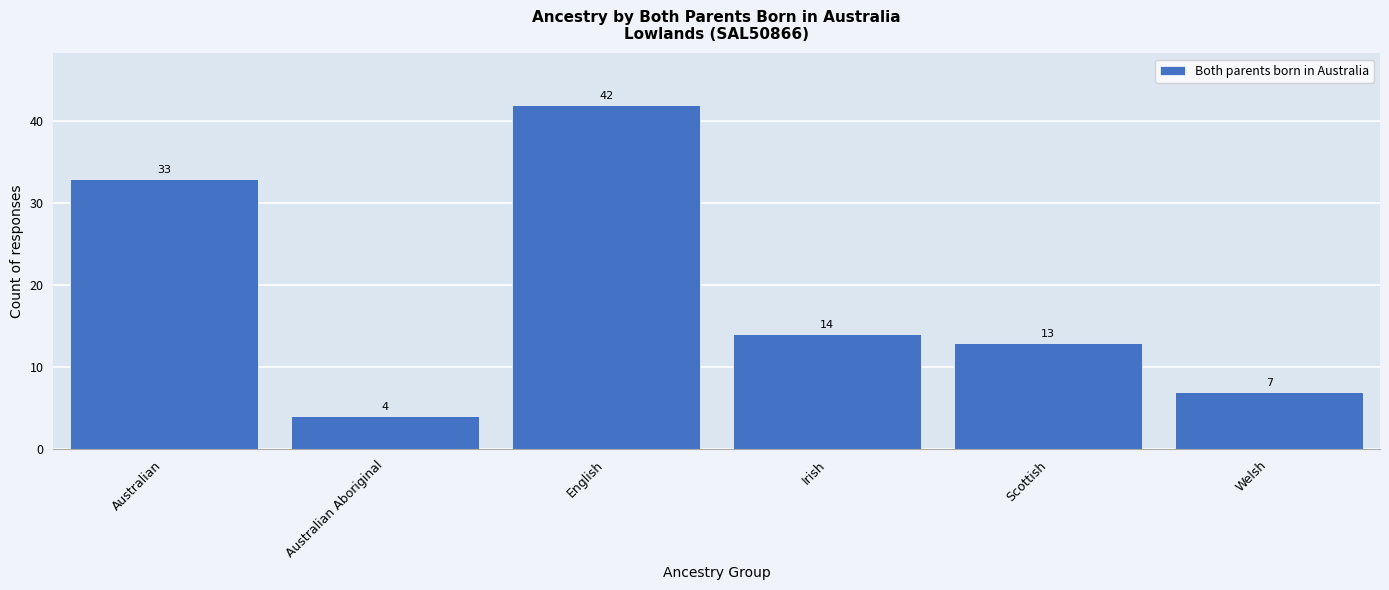

Reading right to left, transcribe all the data shown in this chart.

Welsh=7	Scottish=13	Irish=14	English=42	Australian Aboriginal=4	Australian=33